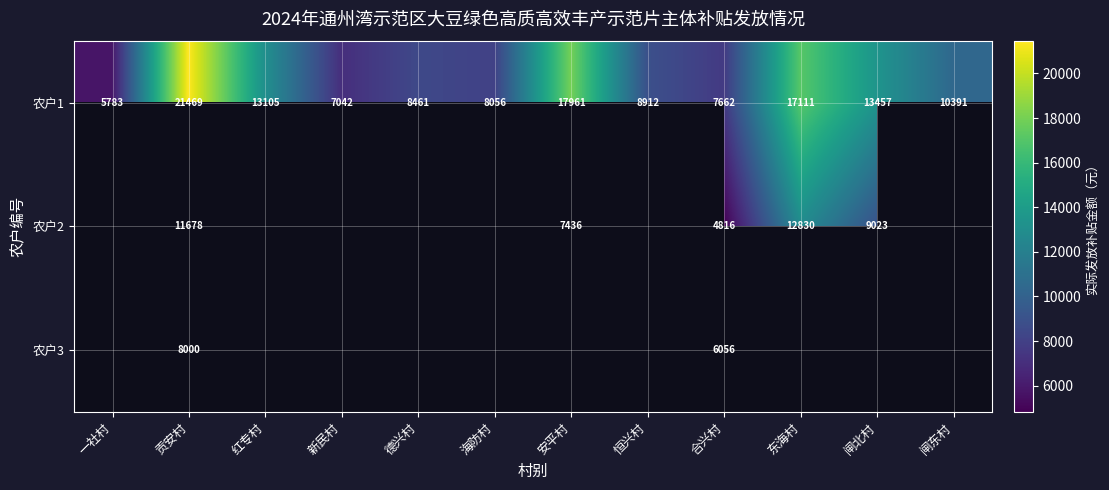

Where is 农户1 nearest to the value 13626?

闸北村